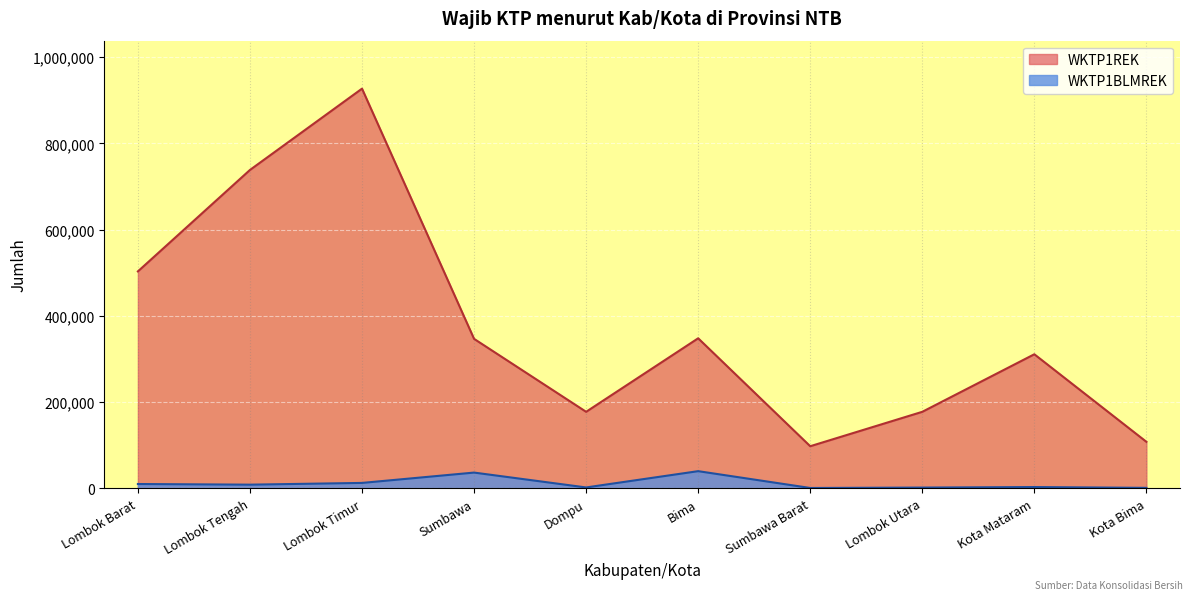

What are all the series names shown in the legend?

WKTP1REK, WKTP1BLMREK